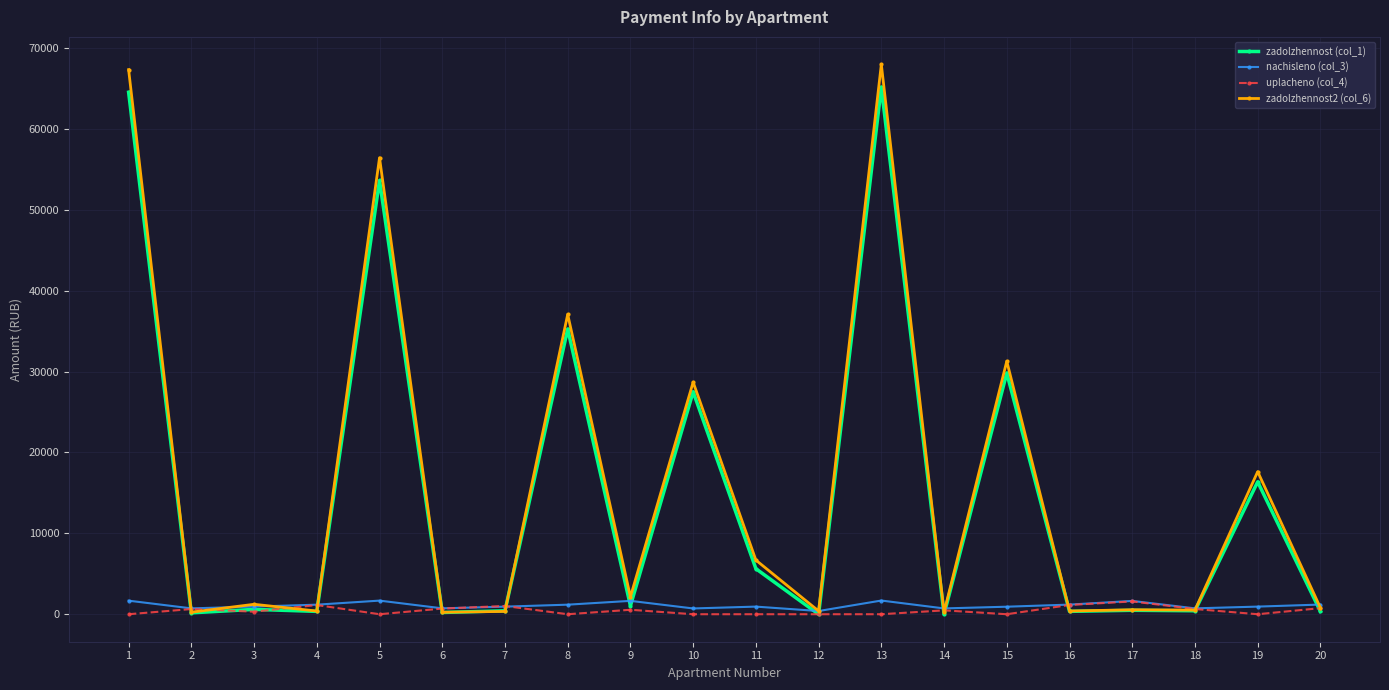

What is the value of the uplacheno (col_4) point at the 3rd from the left?

314.7